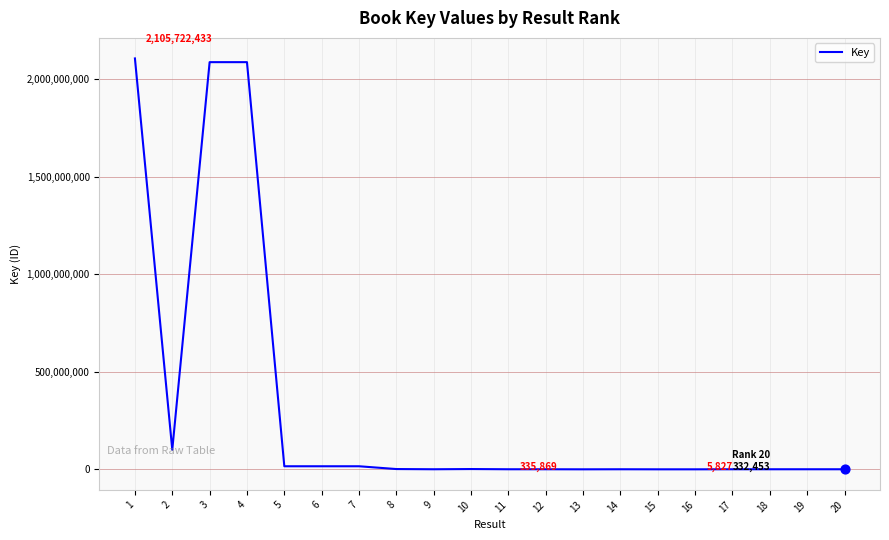

Approximately how many times larger is the value at 6 compared to 12?

46.8